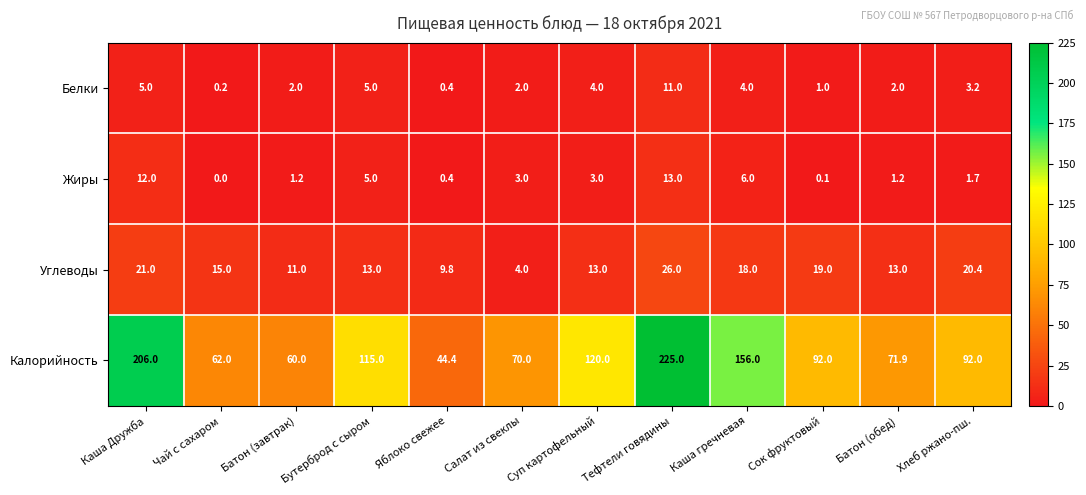

Count the number of categories in the chart.

12